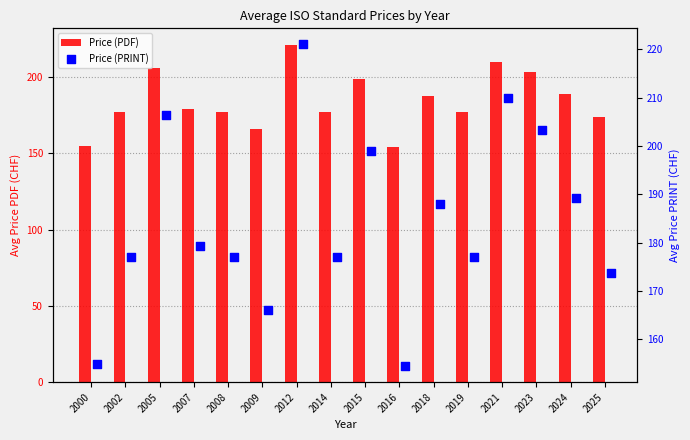

What are all the series names shown in the legend?

Price (PDF), Price (PRINT)